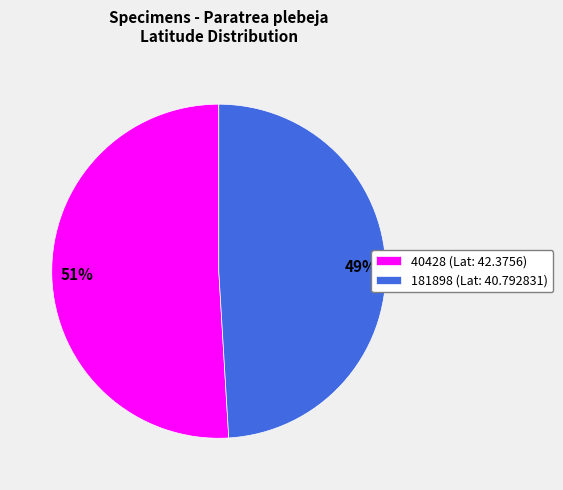

To the nearest percent, what is the difference between the 181898 and 40428 slice percentages?

2%